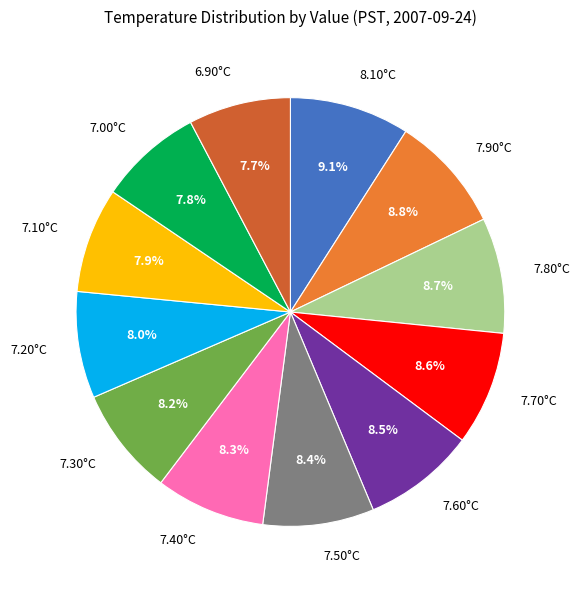

Does any single category account for the majority?

No